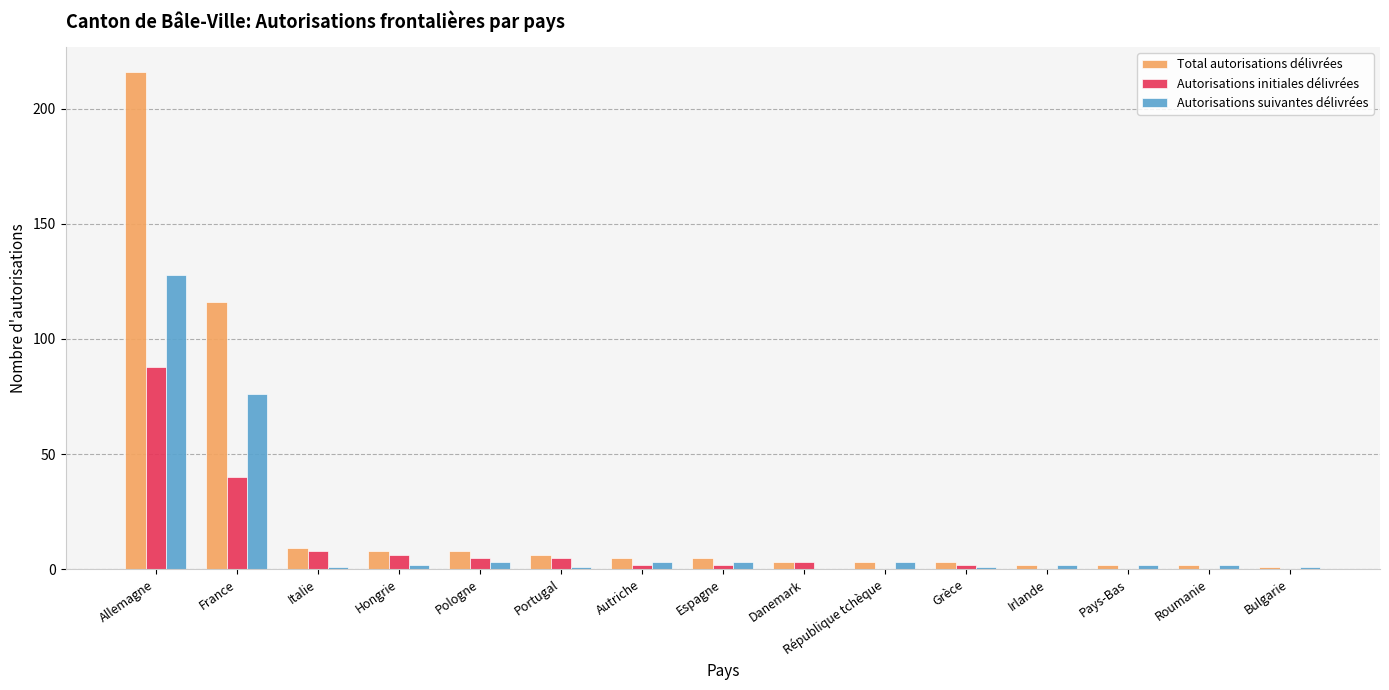

What is the sum of all Autorisations initiales délivrées values?

161